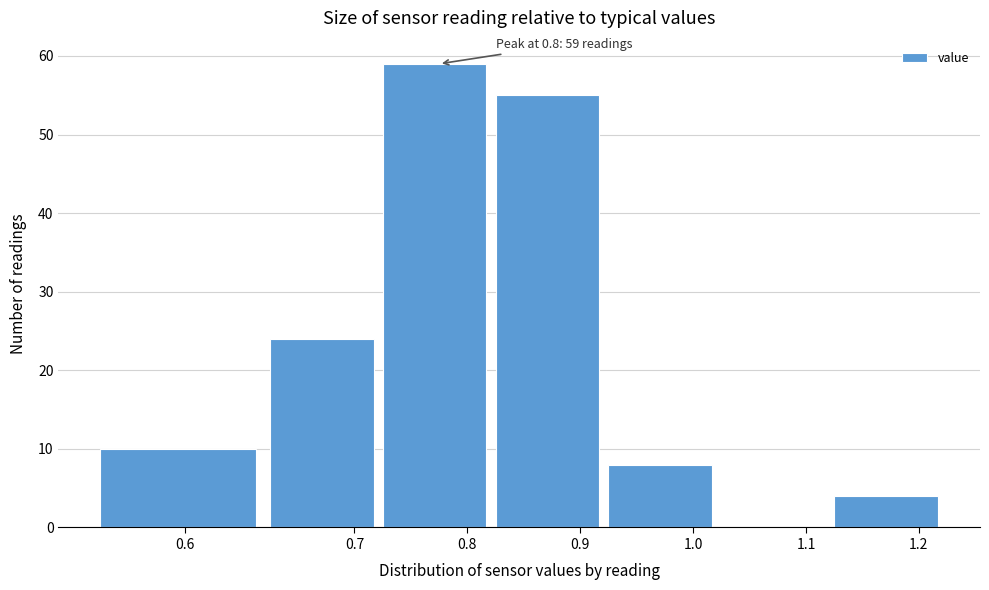

Reading left to right, list all the values displayed in this chart.

0.6=10	0.7=24	0.8=59	0.9=55	1.0=8	1.1=0	1.2=4